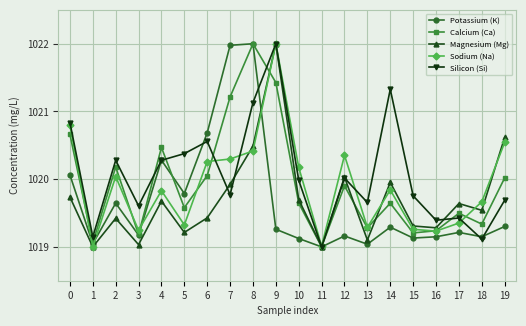

What is the sum of the Silicon (Si) values at 0 and 15?

2040.6